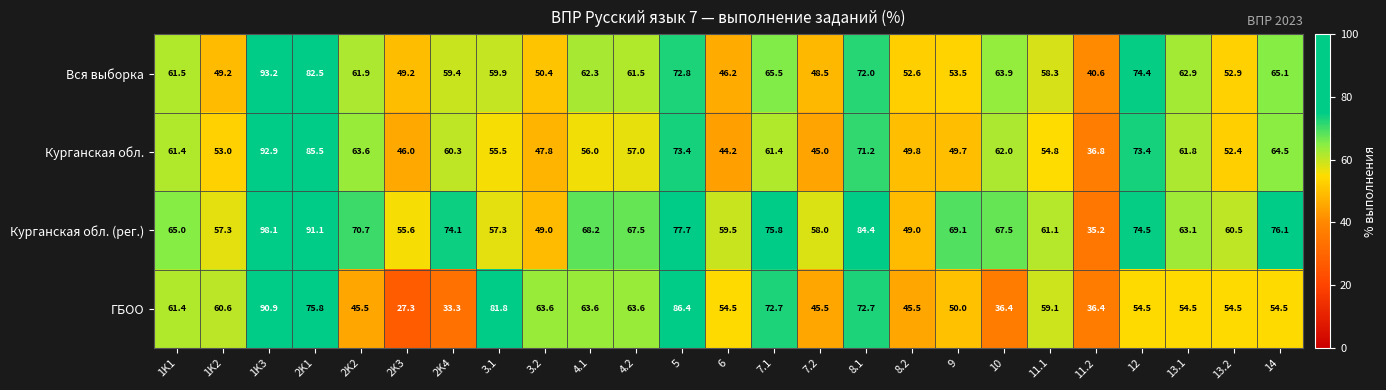

At how many categories does at least one series exceed 41?

24